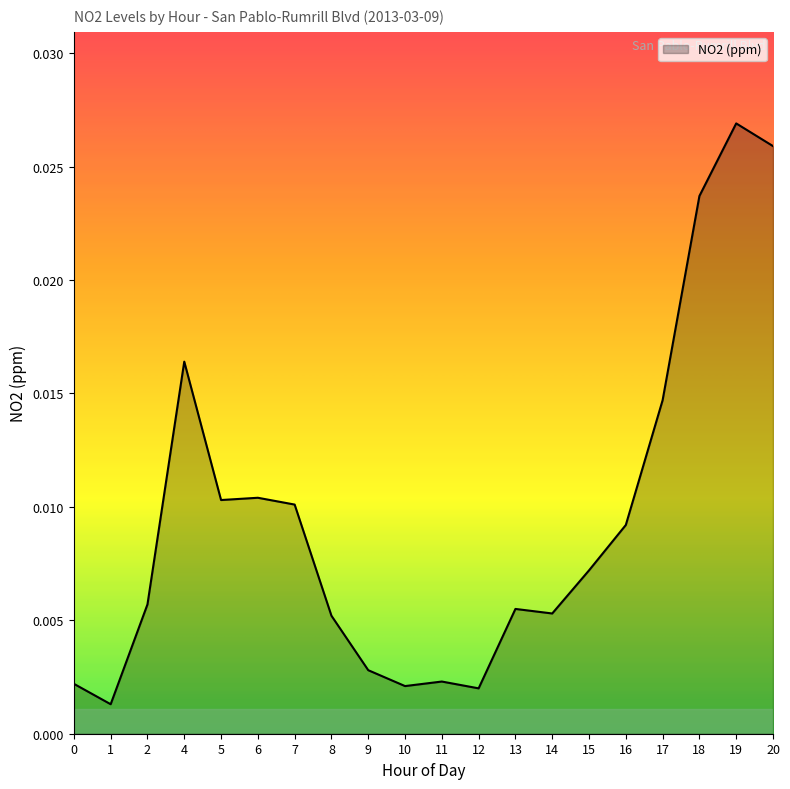

Between 12 and 9, which is larger?

9